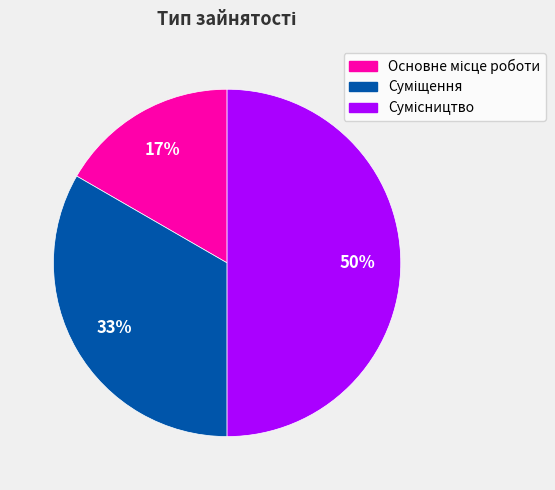

To the nearest percent, what is the average slice percentage?

33%